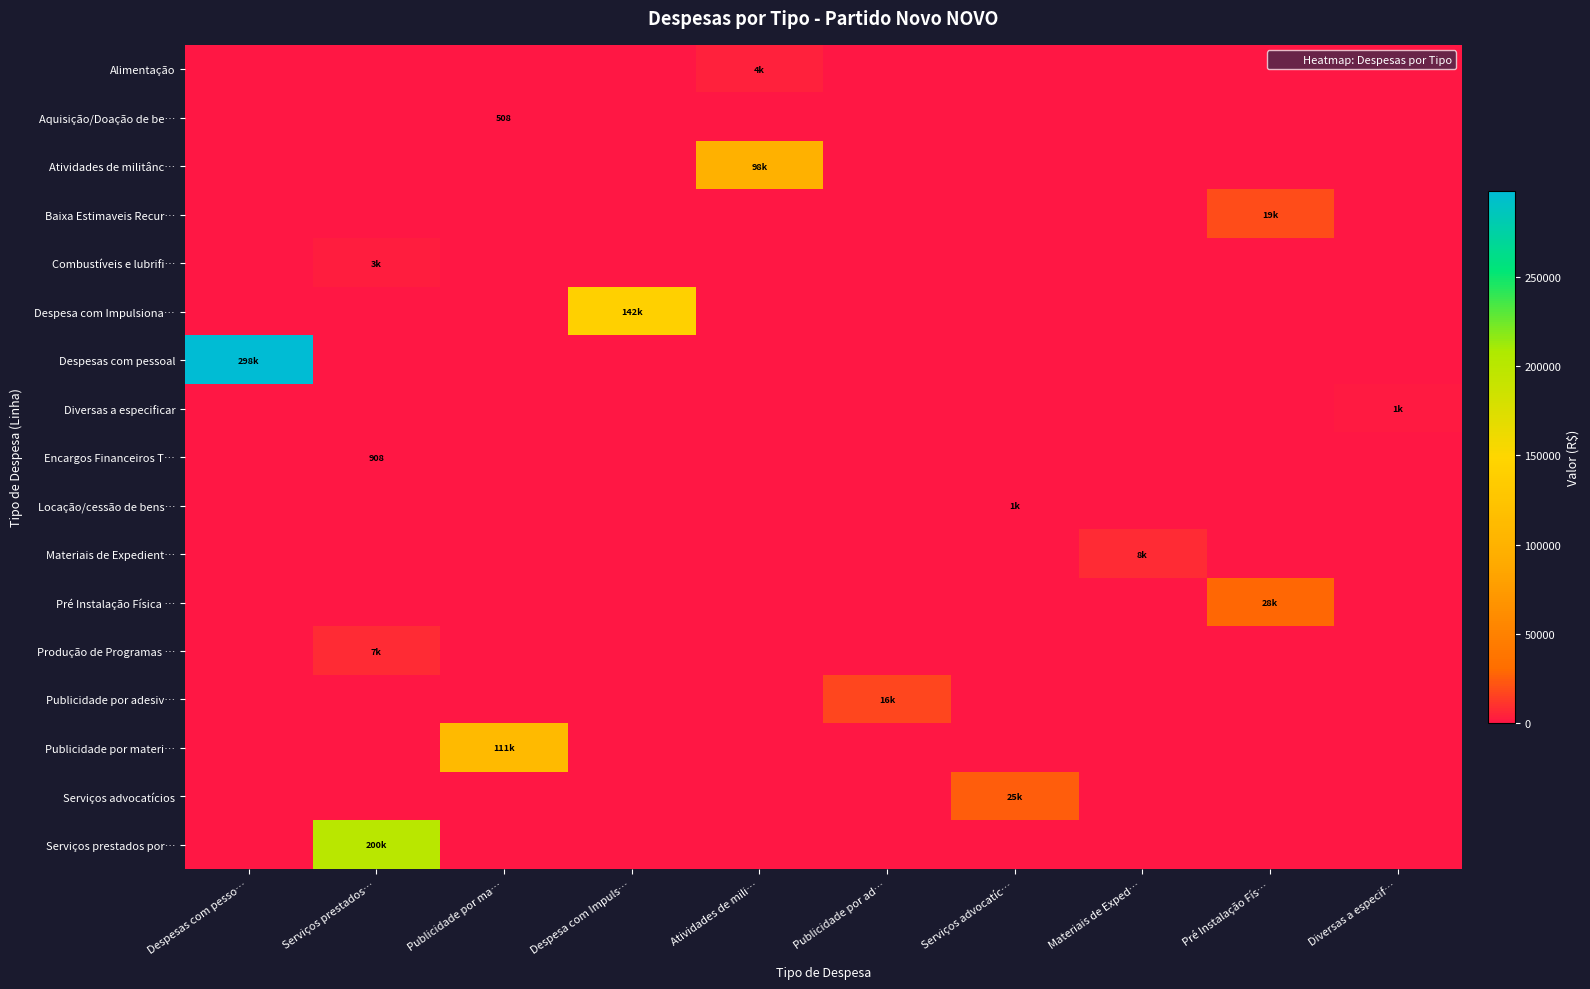

Rank the series at Publicidade por ma… from lowest to highest value.

Alimentação, Atividades de militânc…, Baixa Estimaveis Recur…, Combustíveis e lubrifi…, Despesa com Impulsiona…, Despesas com pessoal, Diversas a especificar, Encargos Financeiros T…, Locação/cessão de bens…, Materiais de Expedient…, Pré Instalação Física …, Produção de Programas …, Publicidade por adesiv…, Serviços advocatícios, Serviços prestados por…, Aquisição/Doação de be…, Publicidade por materi…